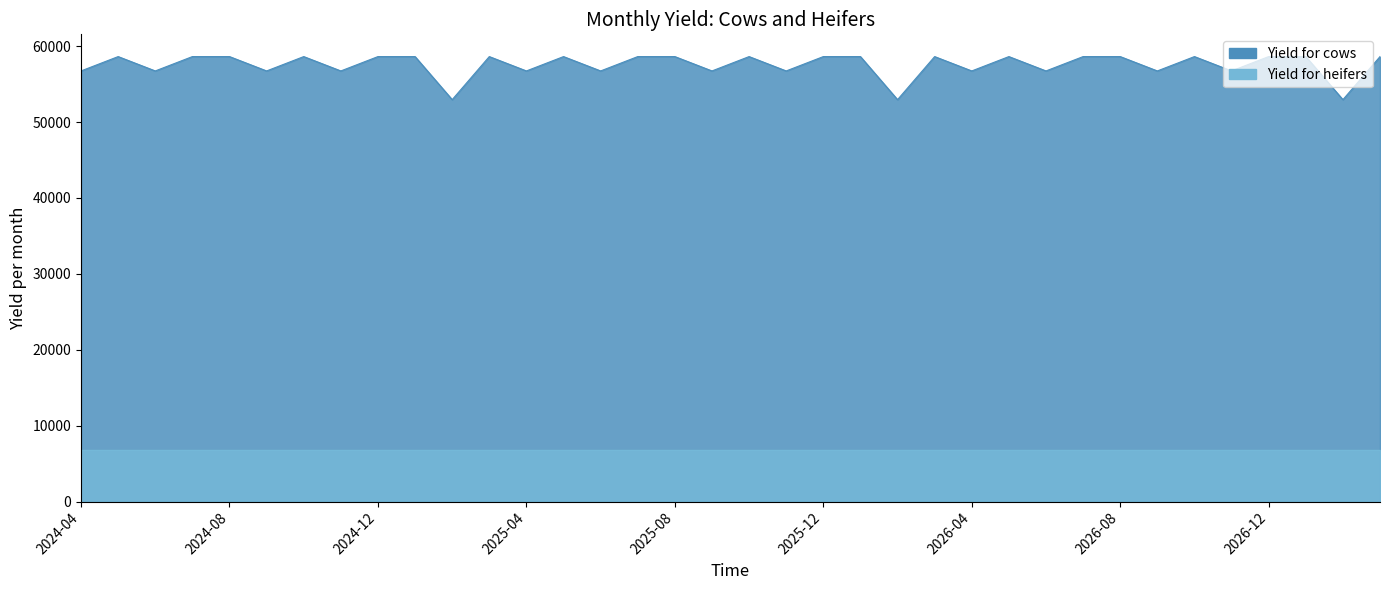

The value at 2025-04-30 is 17301.4. True or false?

False